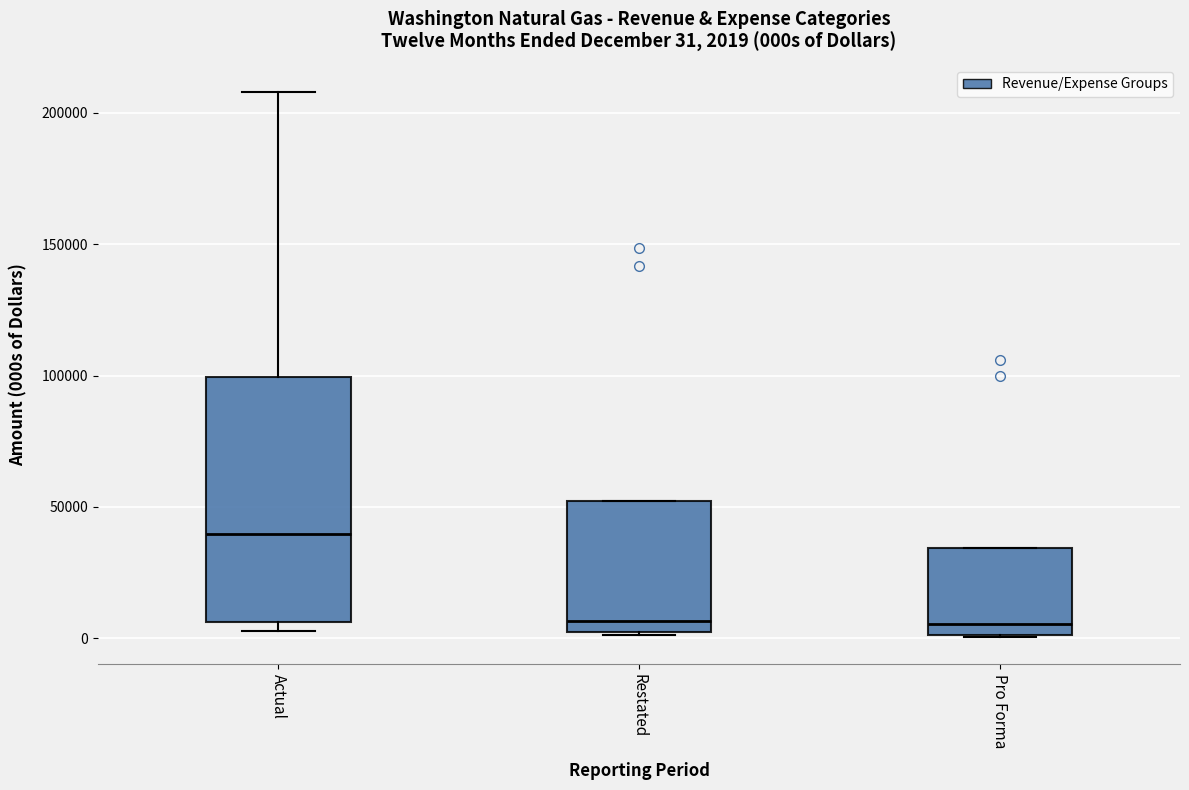

Comparing the boxes themselves (not the whiskers), which one is the tallest?

Actual